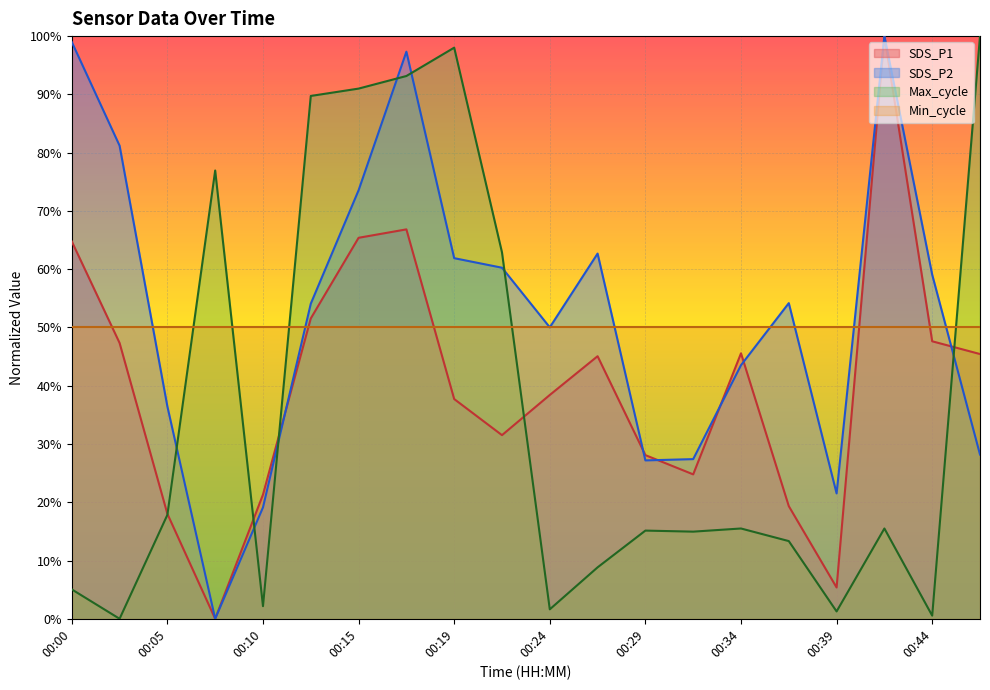

Is the value of SDS_P2 at 00:47 greater than the value of SDS_P1 at 00:02?

No